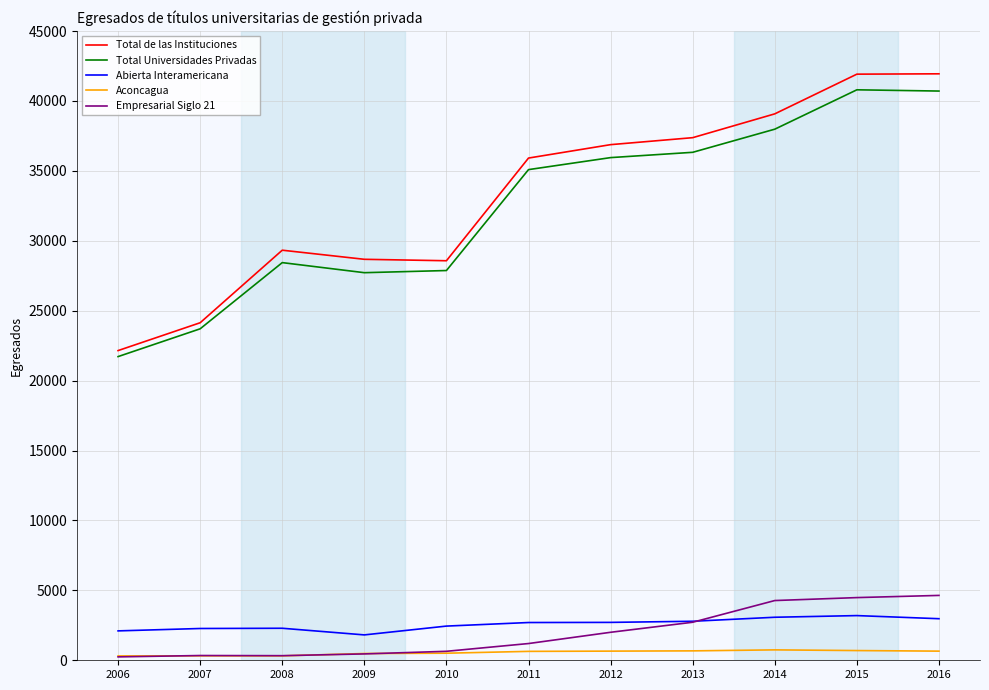

True or false: Aconcagua and Total de las Instituciones intersect in this chart.

False